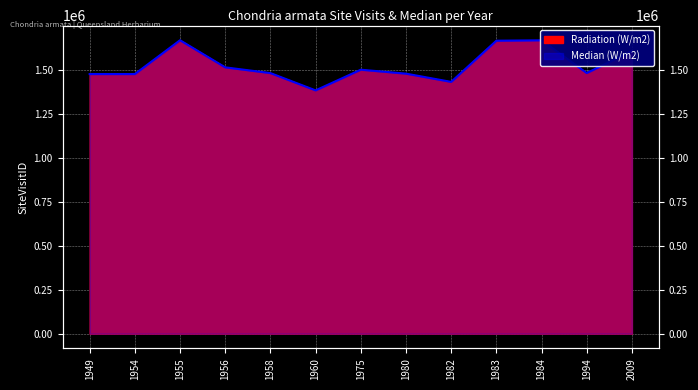

How many distinct data groups are displayed?

2